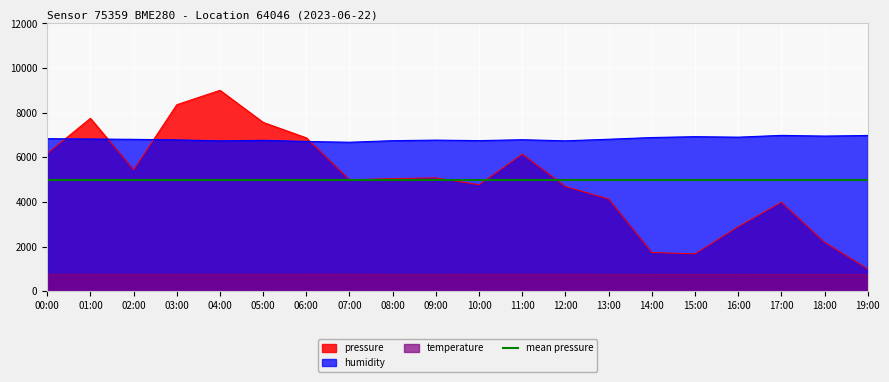

Rank the series at 07:00 from highest to lowest value.

humidity, pressure, temperature